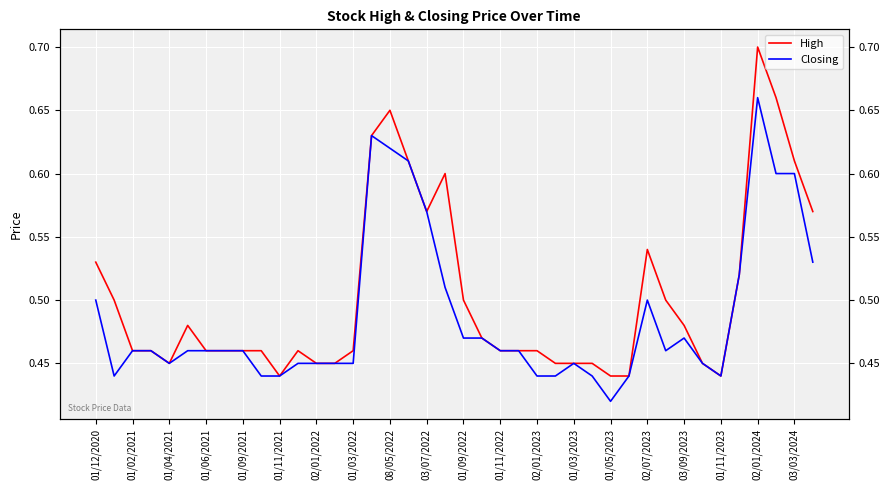

What is the difference between the second highest and second lowest values in the High series?

0.2